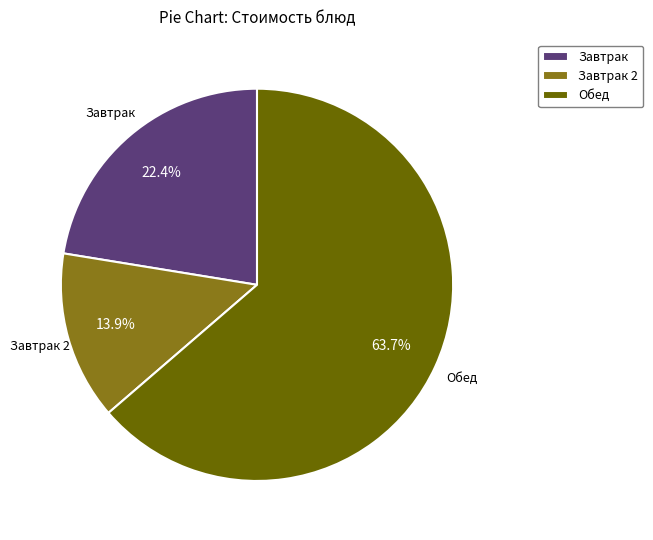

To the nearest percent, what is the difference between the largest and smallest slice percentages?

50%